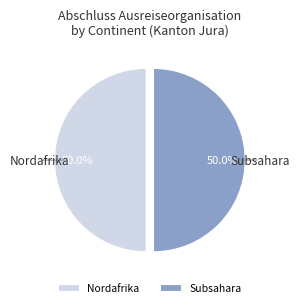

Combined, do Subsahara and Nordafrika account for over 50%?

Yes